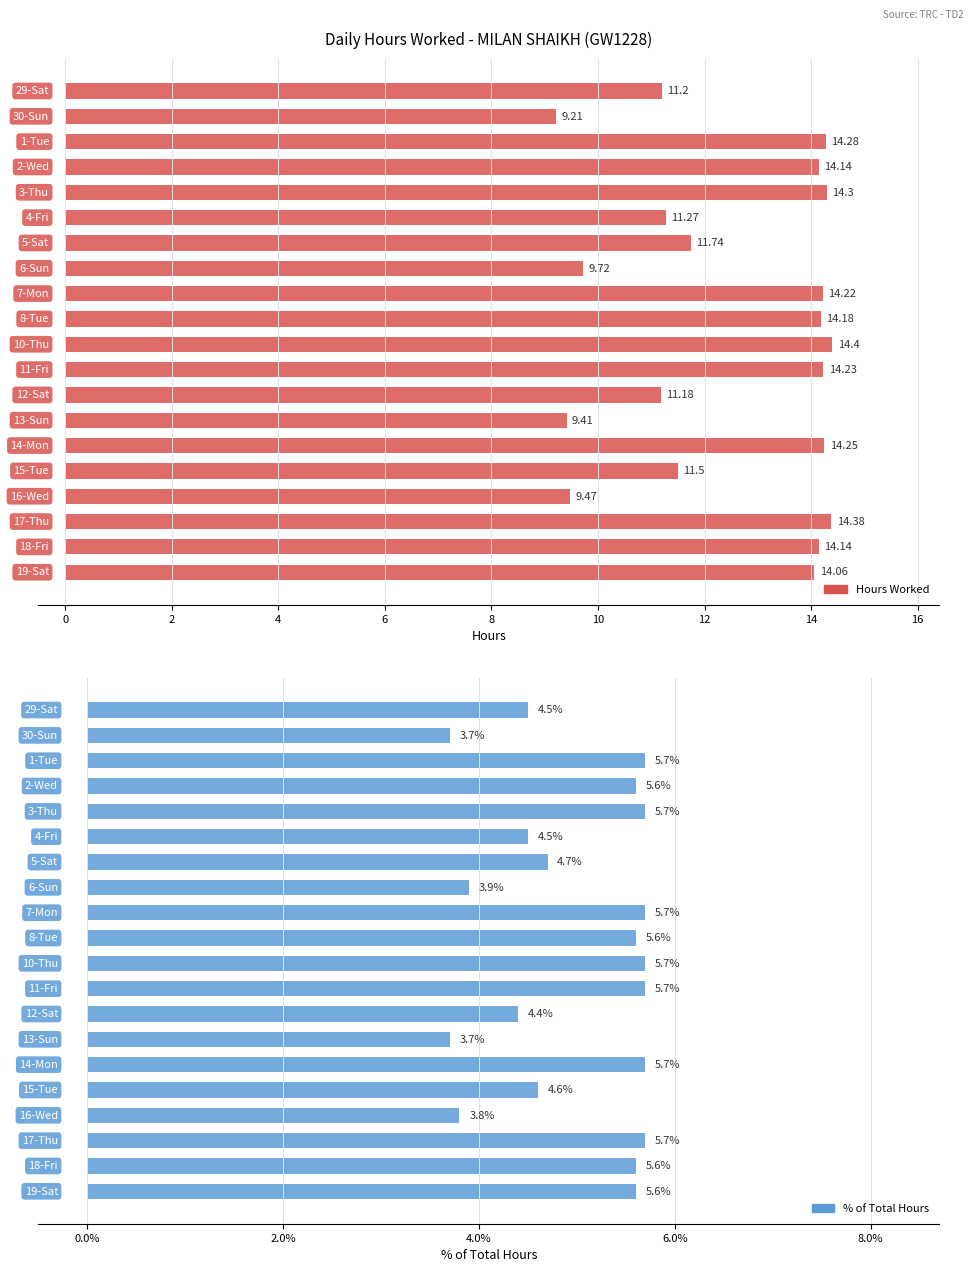

What is the lowest value of the Hours Worked series?

9.2